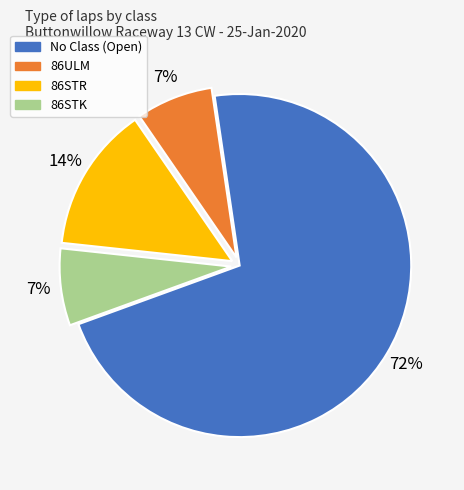

Does any single category account for the majority?

Yes